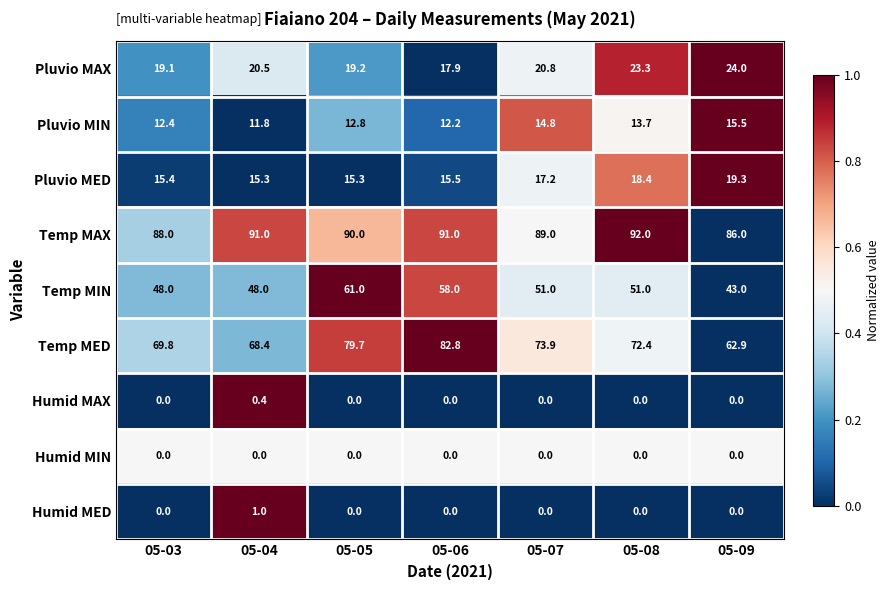

Which series changed the most between 05-05 and 05-09?

Temp MIN